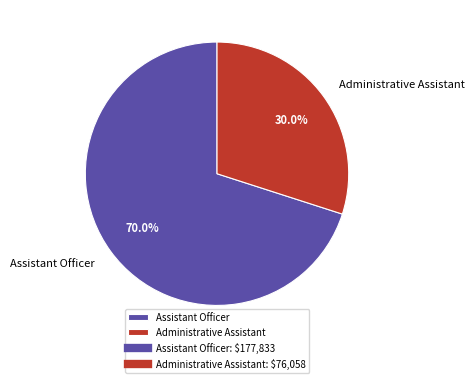

The Assistant Officer slice represents 76% of the pie. True or false?

False